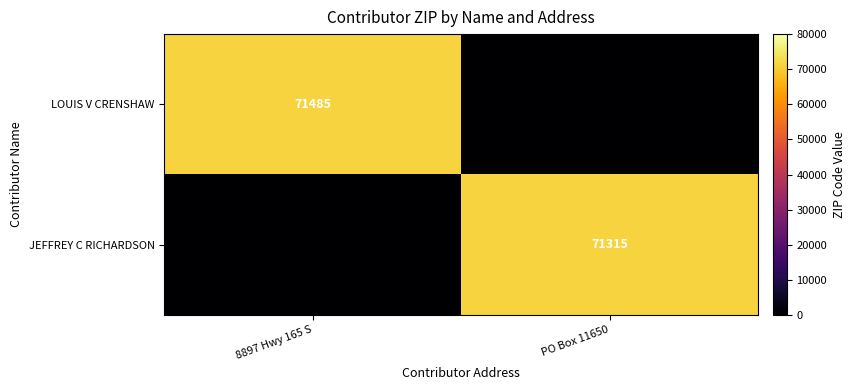

True or false: LOUIS V CRENSHAW has a value of 116963 at 8897 Hwy 165 S.

False